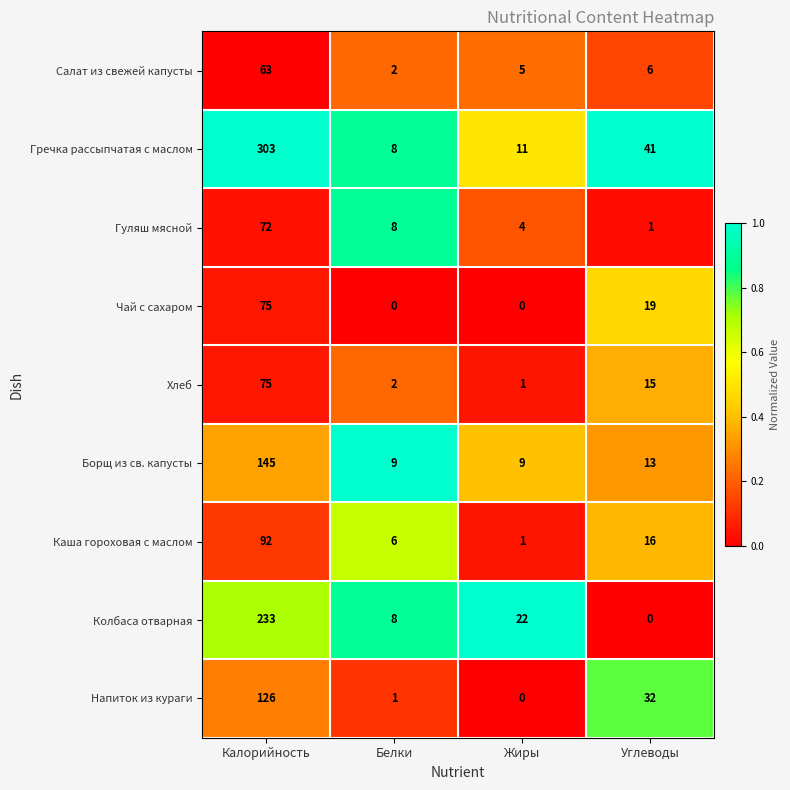

What is the minimum value for Борщ из св. капусты?

9